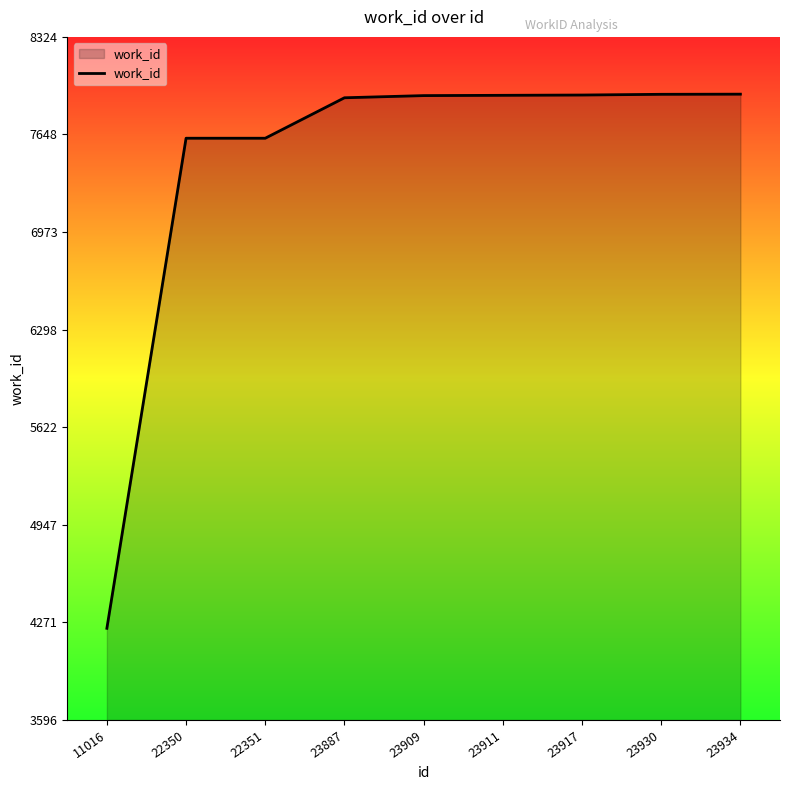

What is the minimum value shown in the chart?

4231